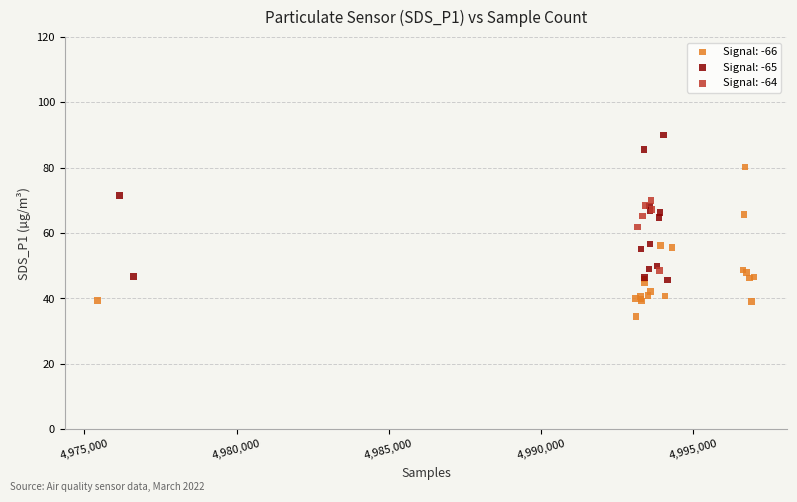

Which series contains the highest Y value?

Signal: -65